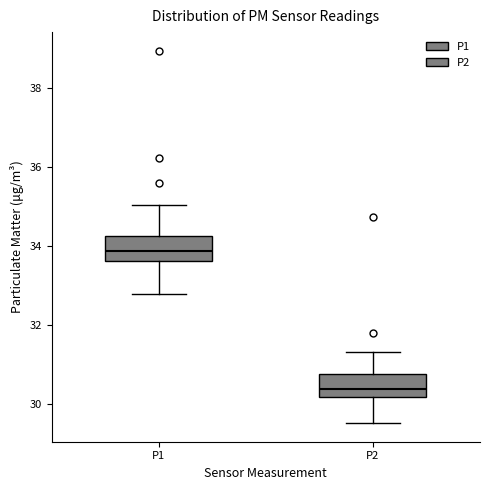

Where does the upper whisker of the box for P1 end on the y-axis? The values are not printed on the chart, so give them approximately, as read against the axis.

35.0